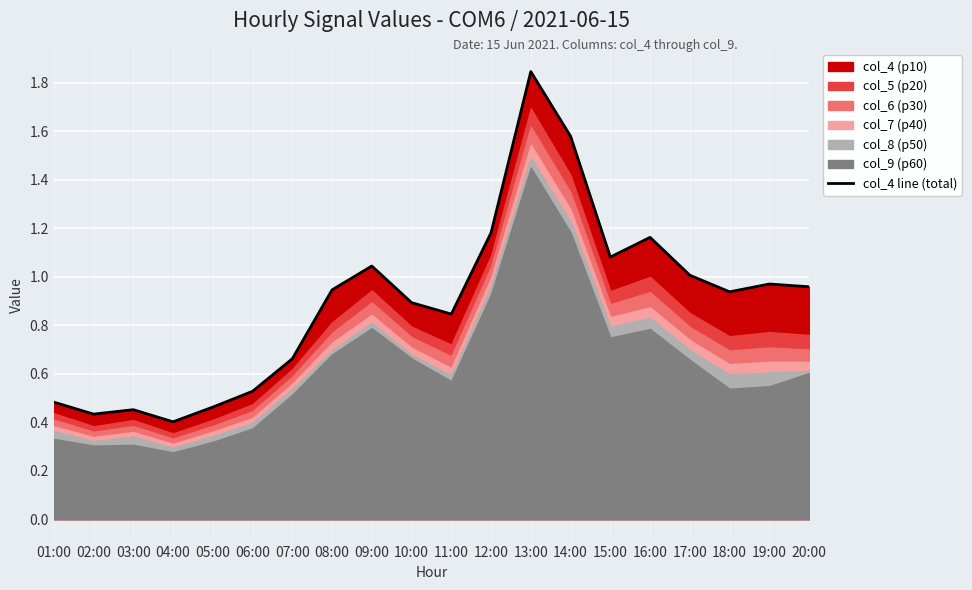

What is the sum of the values at 04:00 and 02:00?

0.8